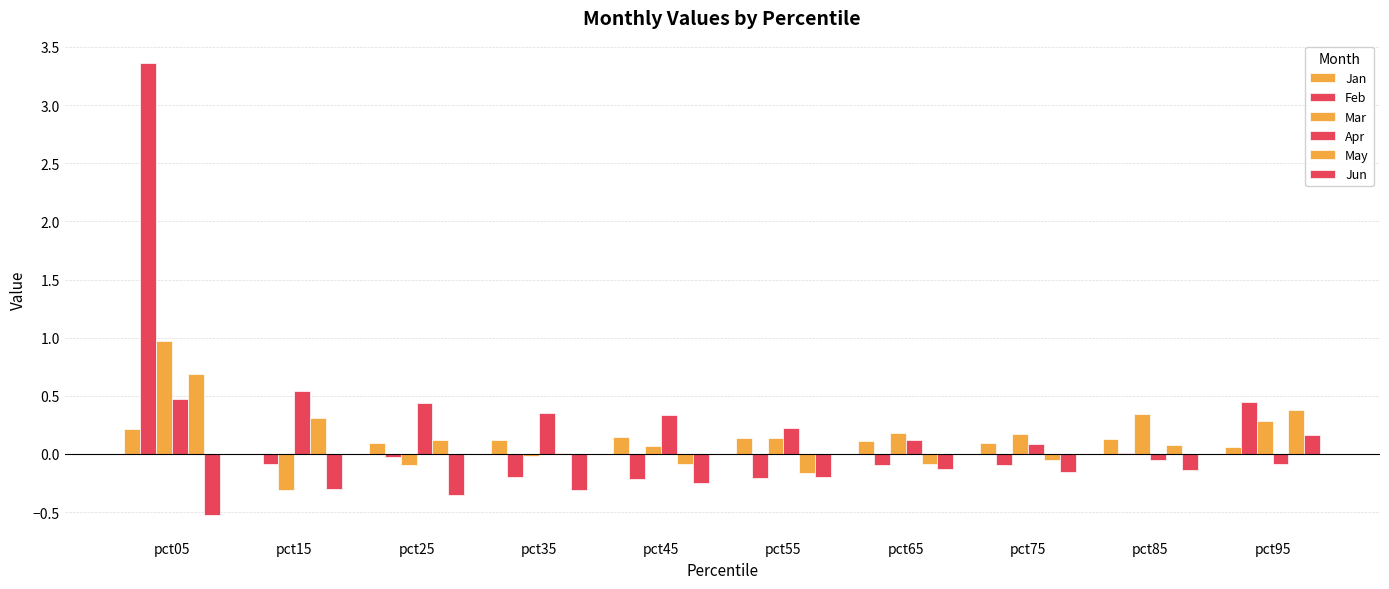

Does the chart contain stacked bars?

No